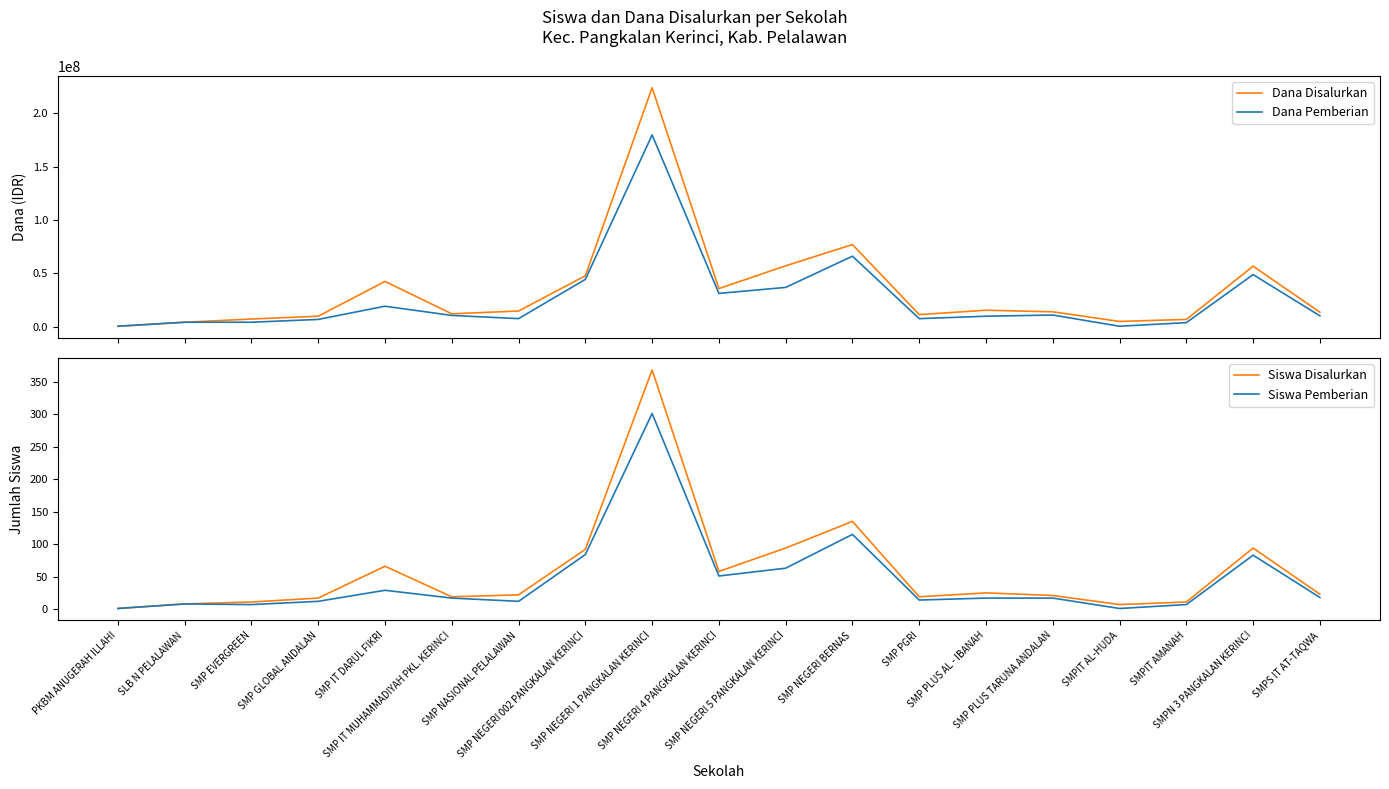

True or false: Dana Pemberian and Dana Disalurkan cross at least once.

False